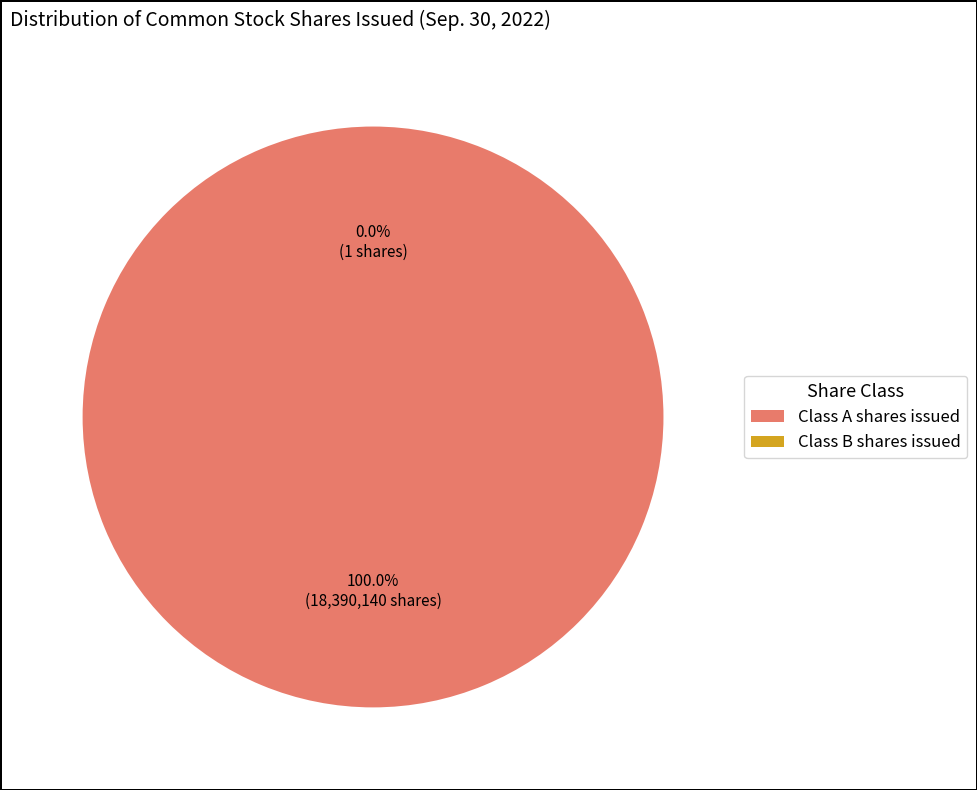

True or false: Class B shares issued accounts for 0% of the total.

True